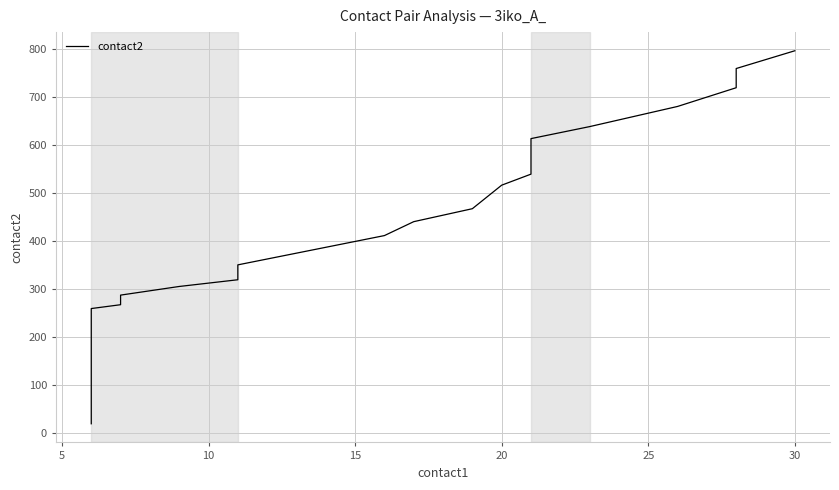

Is this an area chart (filled region under the line)?

No